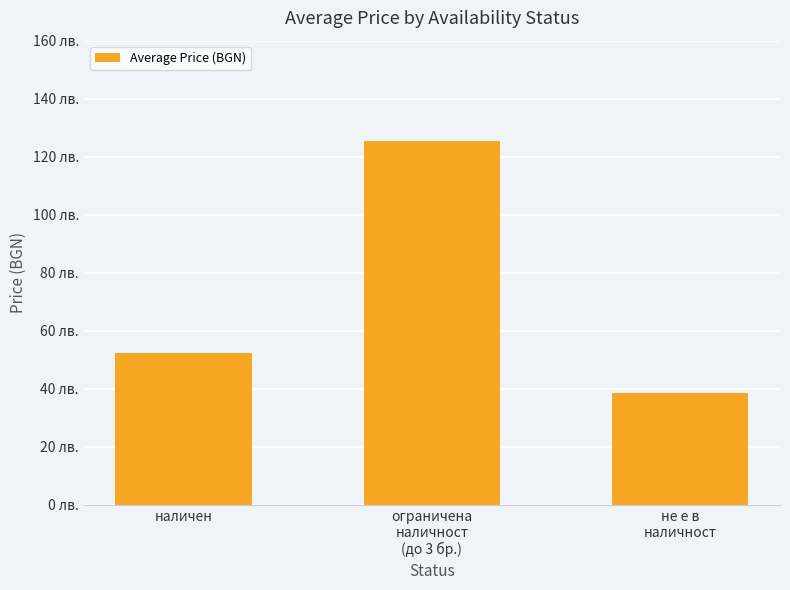

Are the bars horizontal?

No